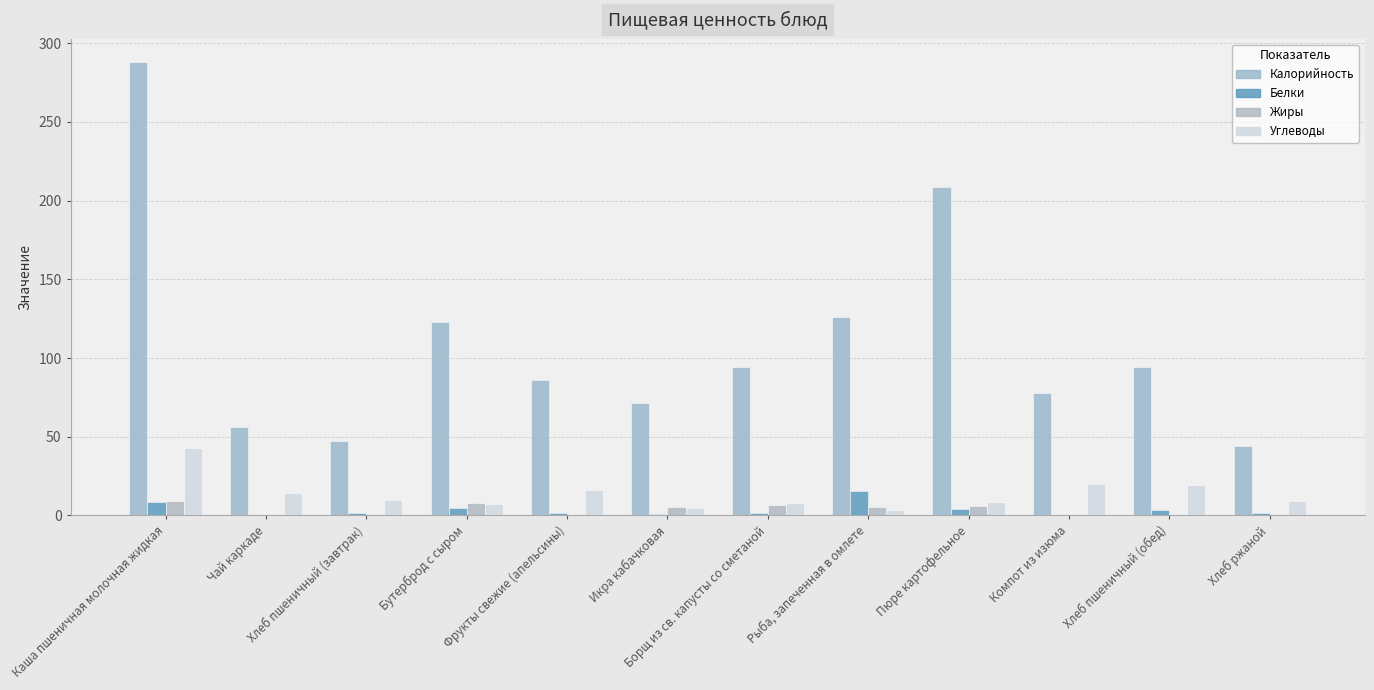

What is the difference between the maximum and second lowest values in the Белки series?

15.1